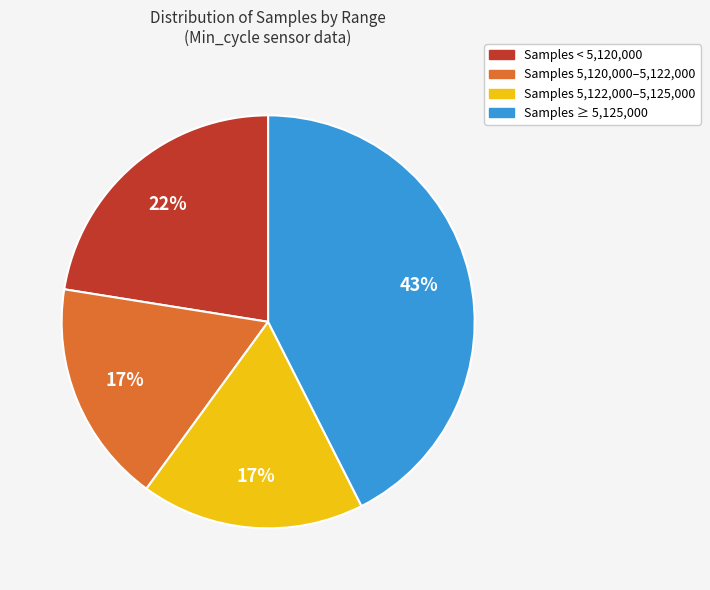

How many slices are in this pie chart?

4